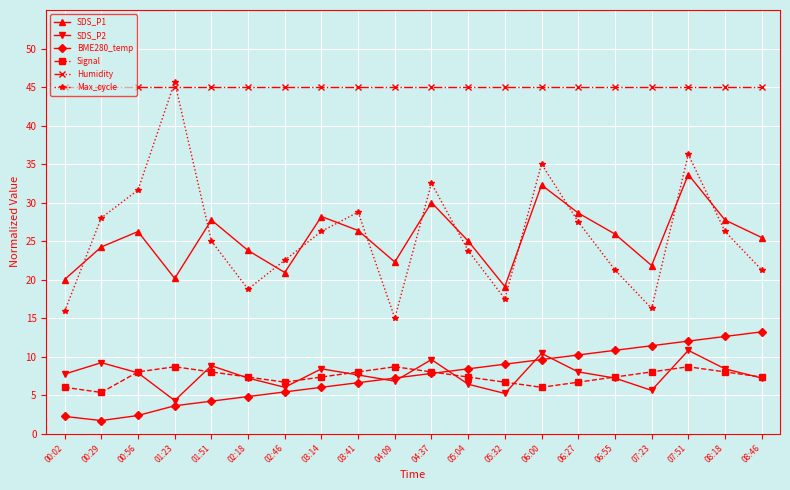

How many data points in Max_cycle are above 26?

10